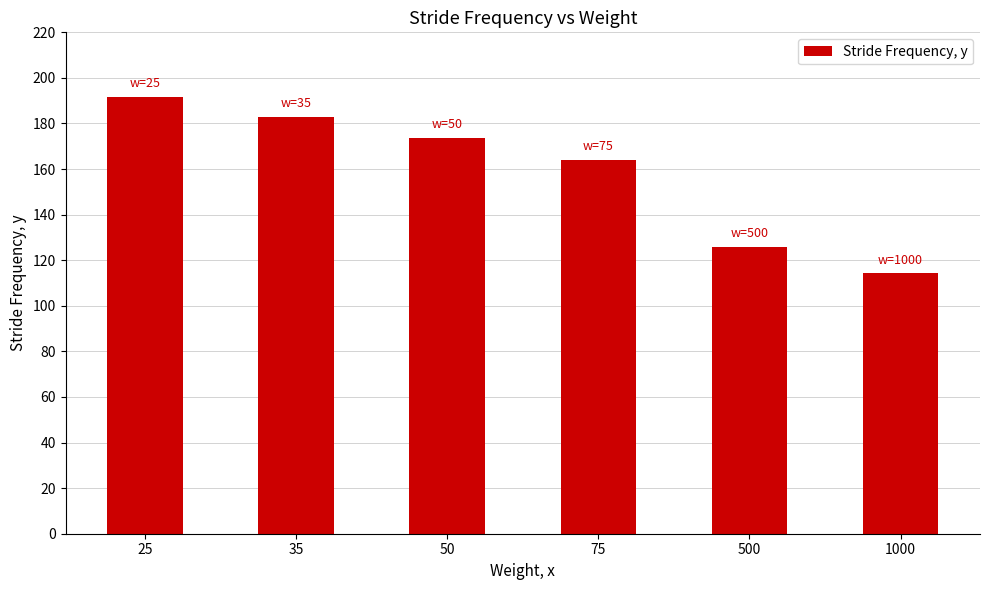

Reading right to left, list all the values displayed in this chart.

114.2	125.9	164.2	173.8	182.7	191.5